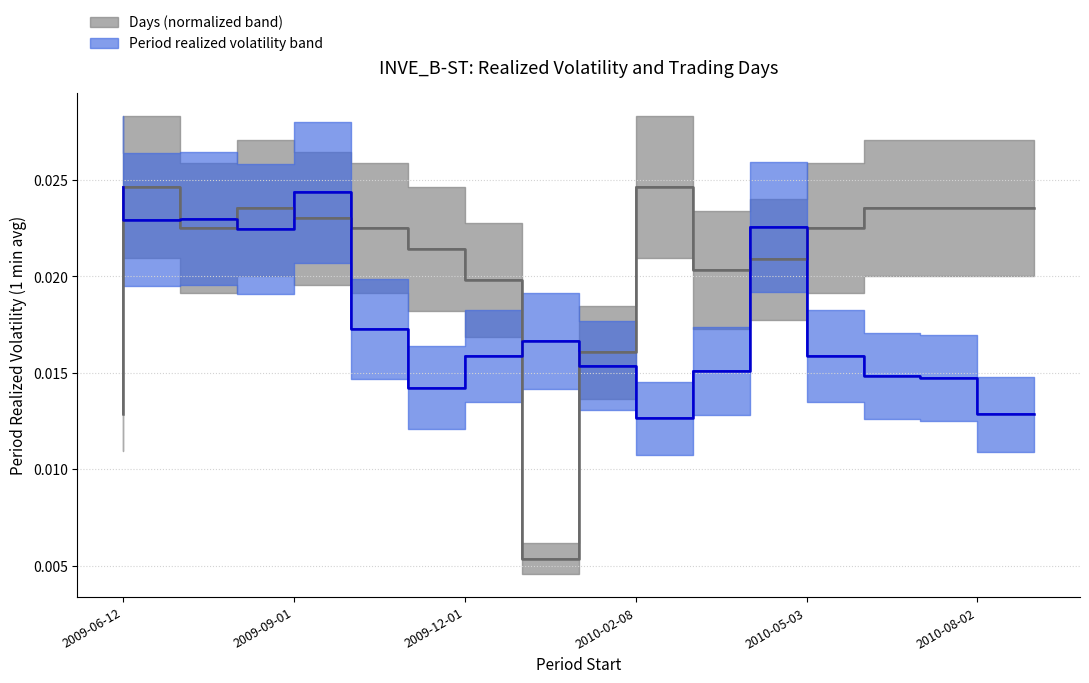

How many interior local peaks does the Period realized volatility series have?

4